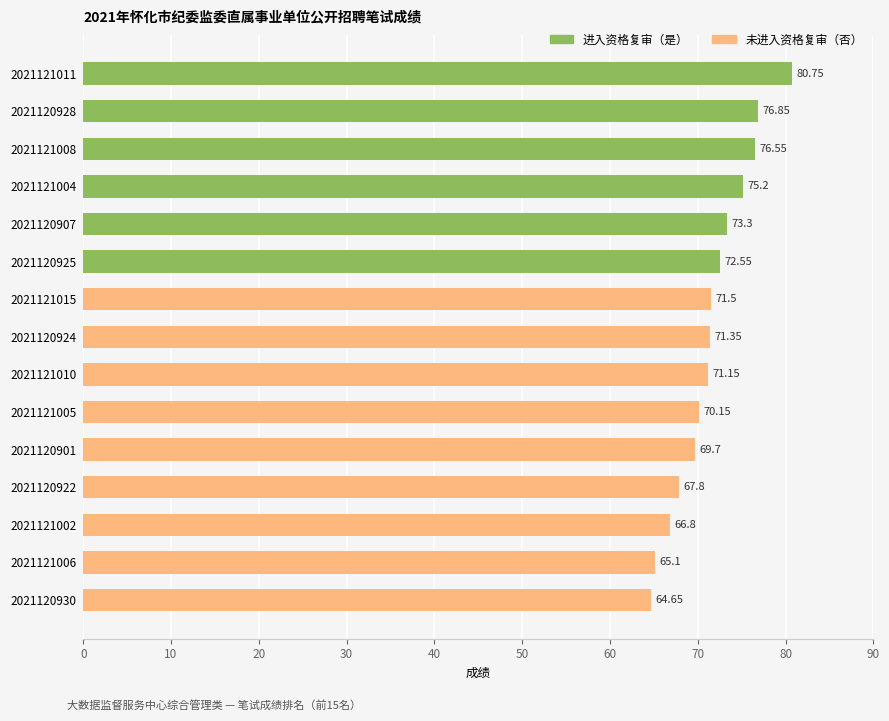

What is the maximum value shown in the chart?

80.8